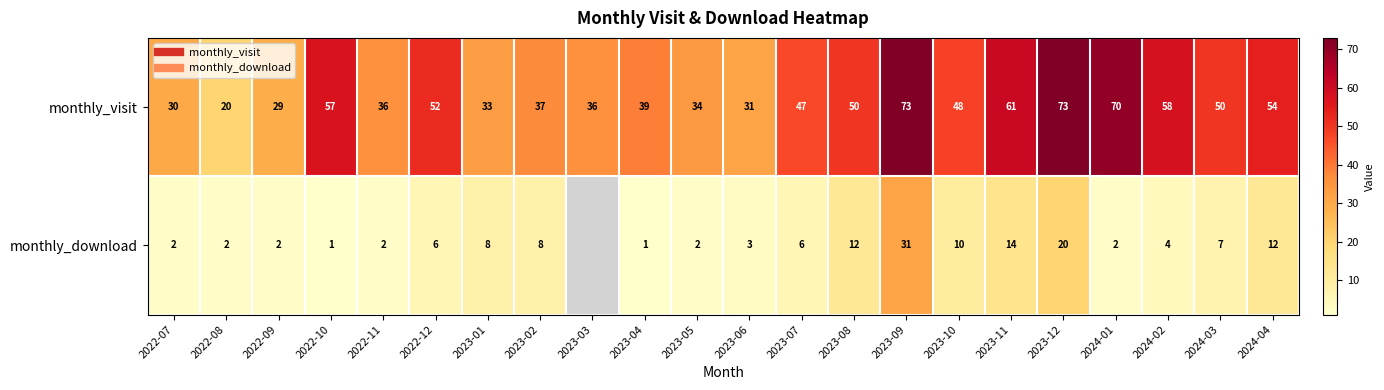

Is it true that monthly_visit equals 37.0 at 2023-02?

True